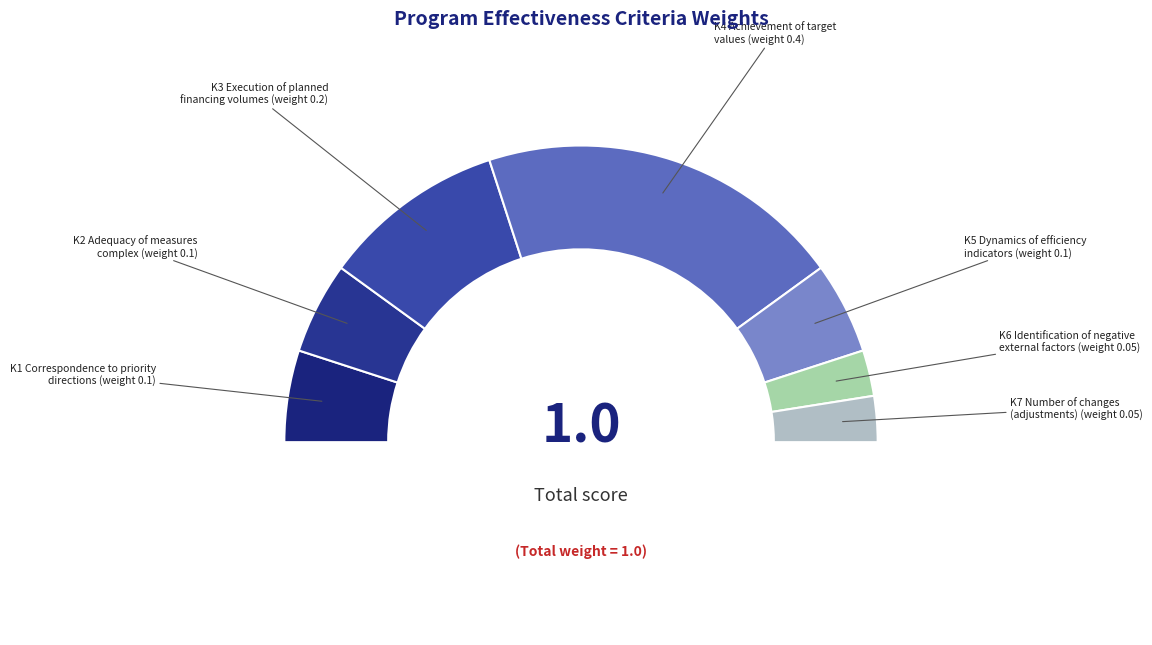

Do K6 and K1 together represent more than half of the pie?

No